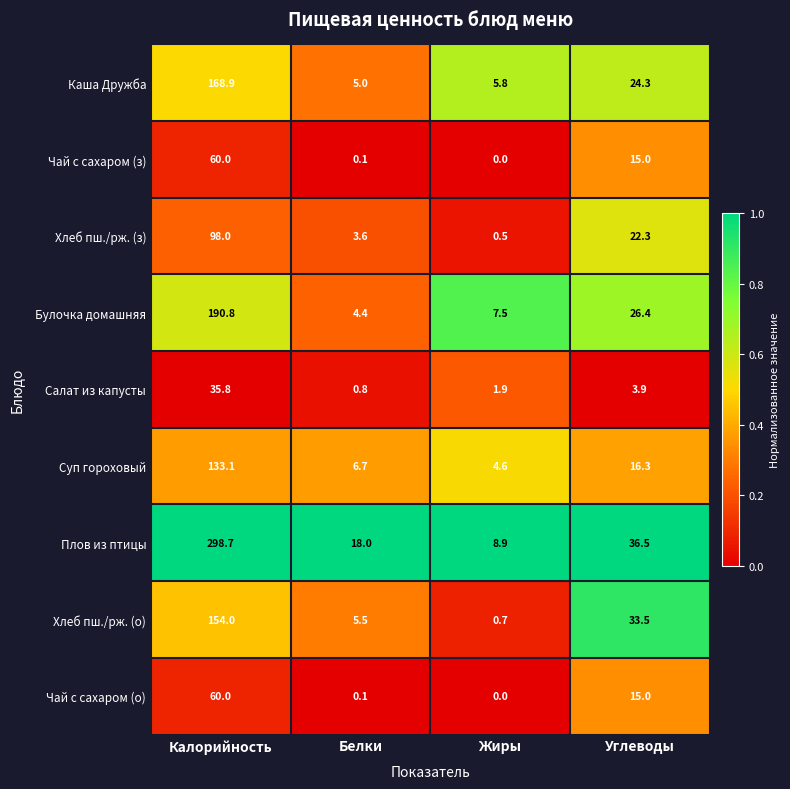

What is the spread (max minus min) of values at Белки?

17.9